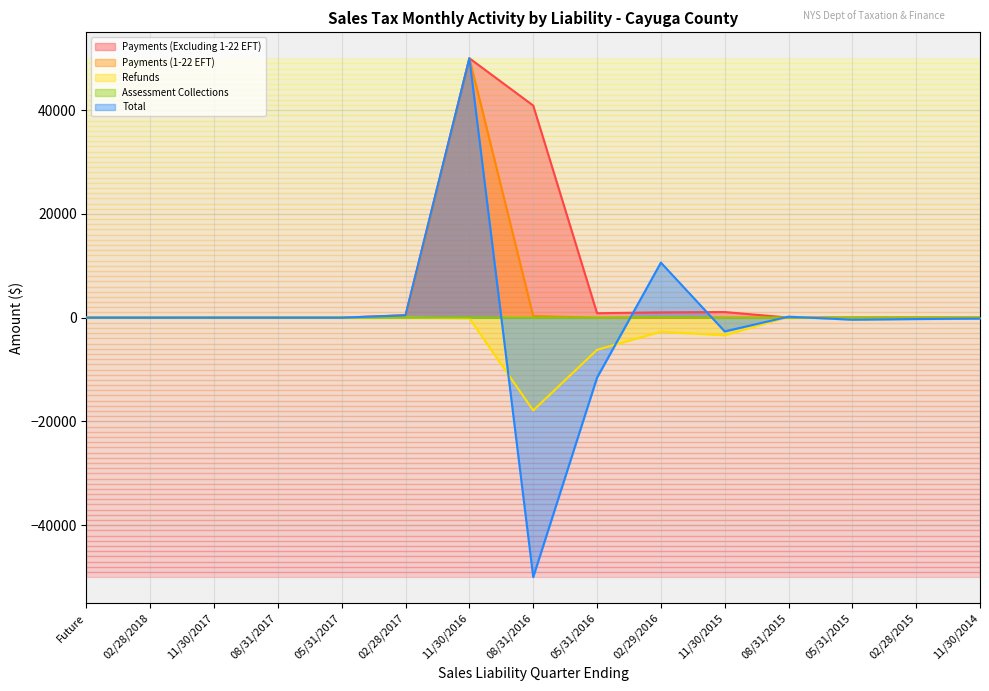

The Payments (1-22 EFT) series shows 0.0 at Future. True or false?

True